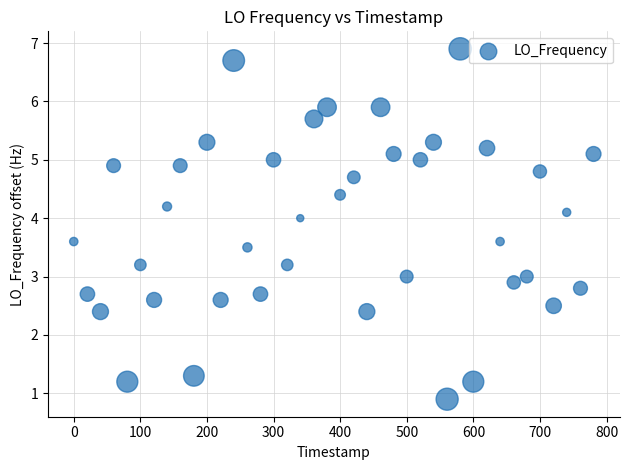

What is the range of X values (max minus min)?

780.3